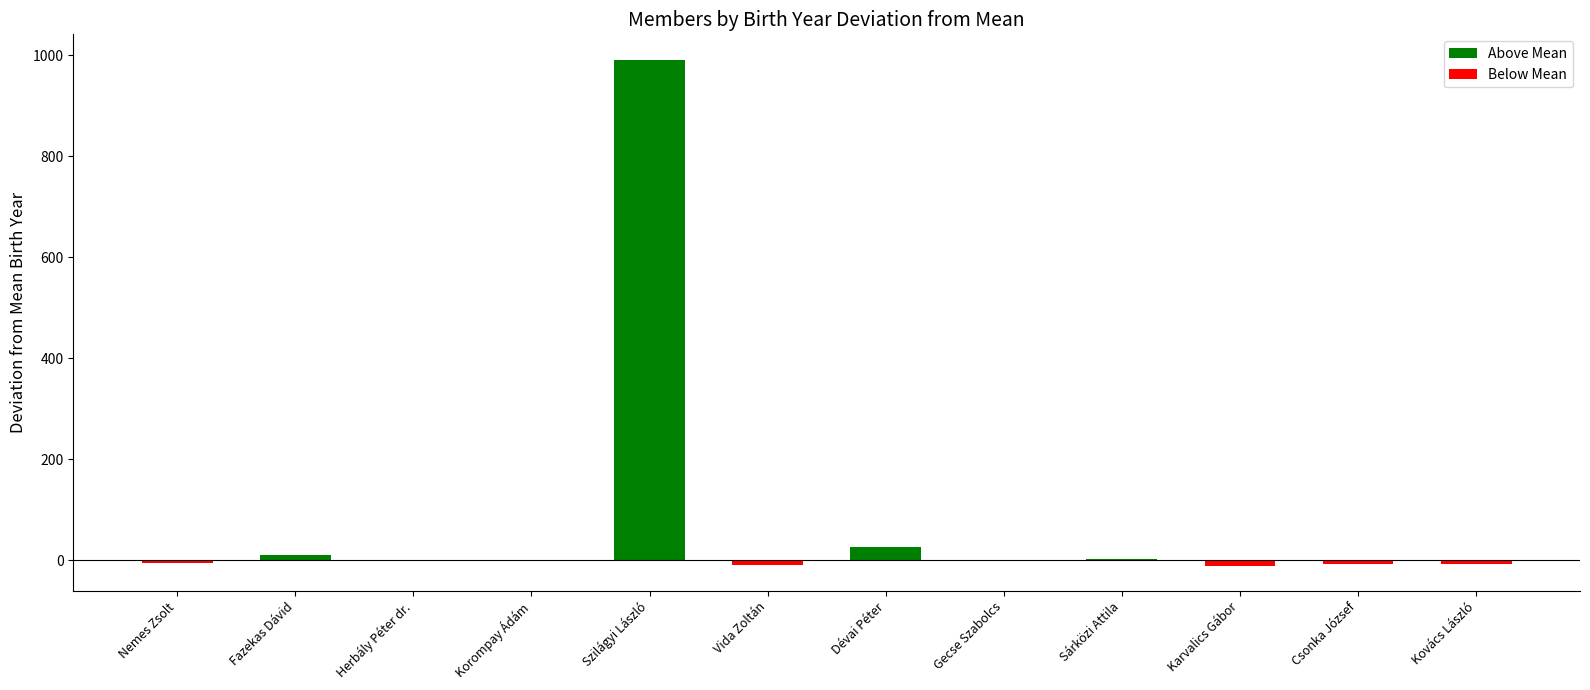

How many series are shown in this chart?

1